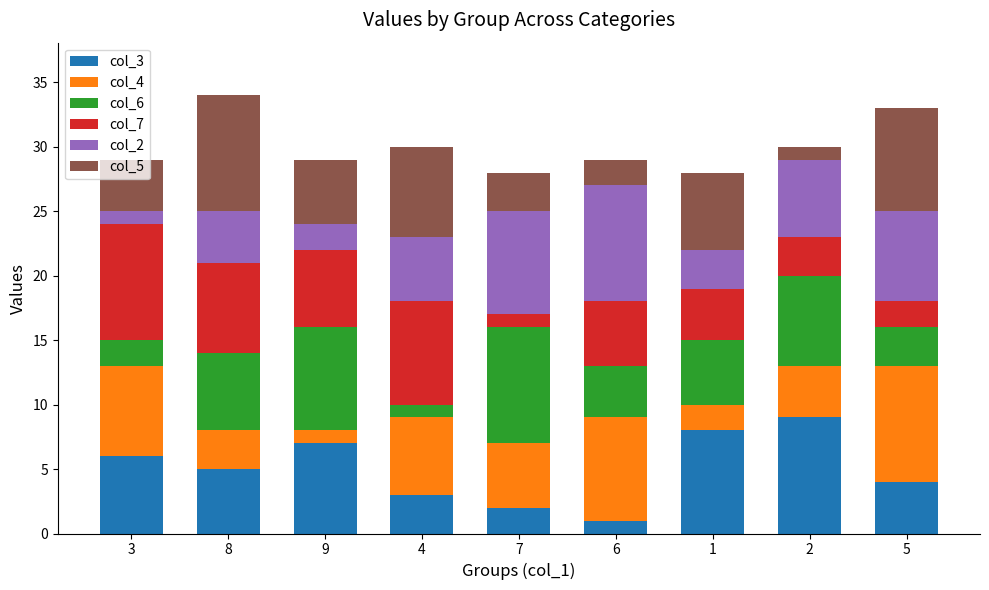

Are the bars grouped side by side (vs. stacked)?

No